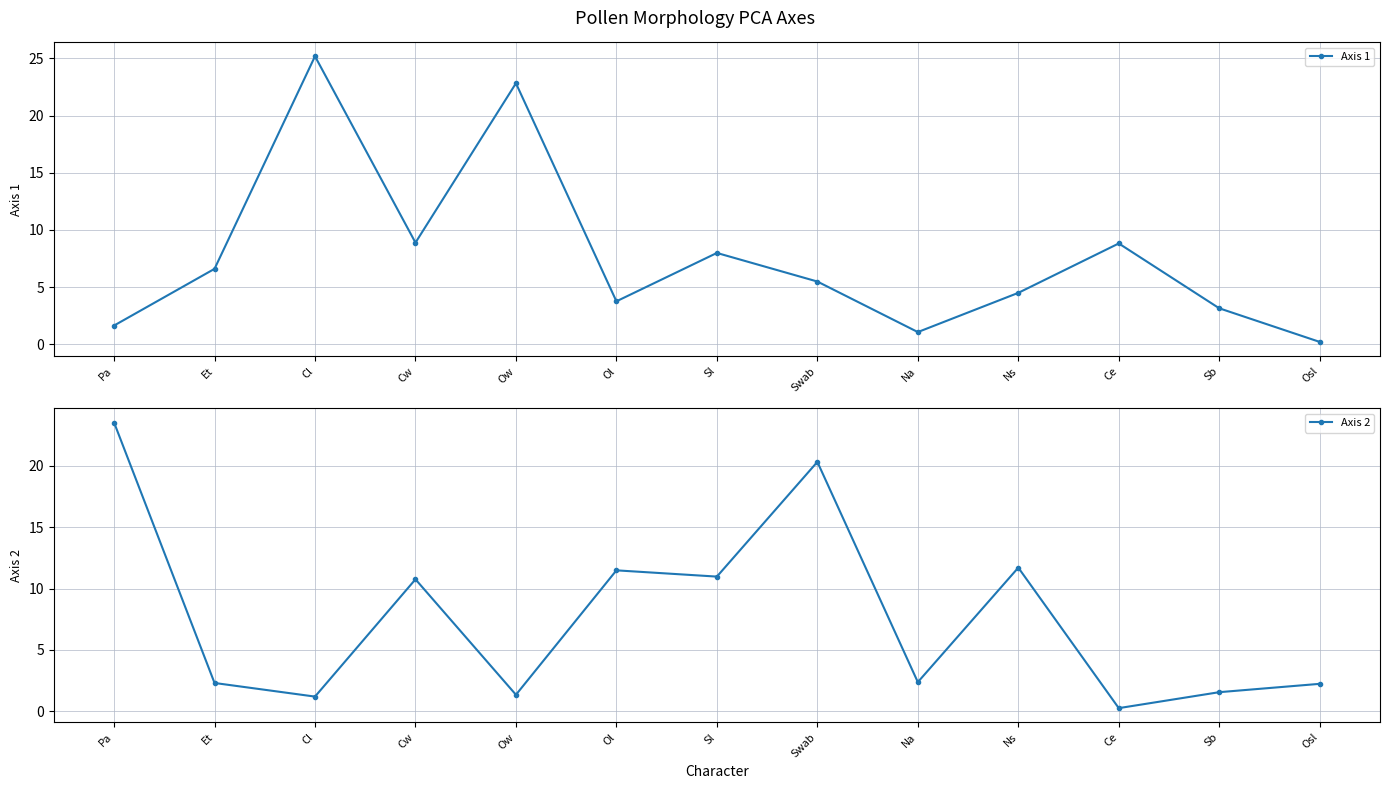

What is the greatest value displayed?

25.2